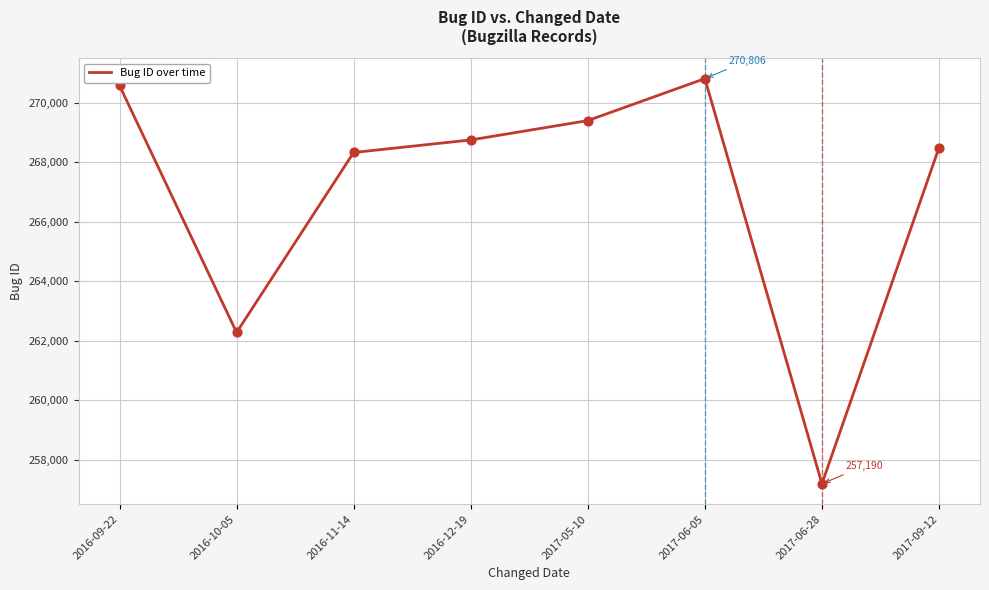

Which has a higher value, 2017-05-10 or 2017-06-05?

2017-06-05